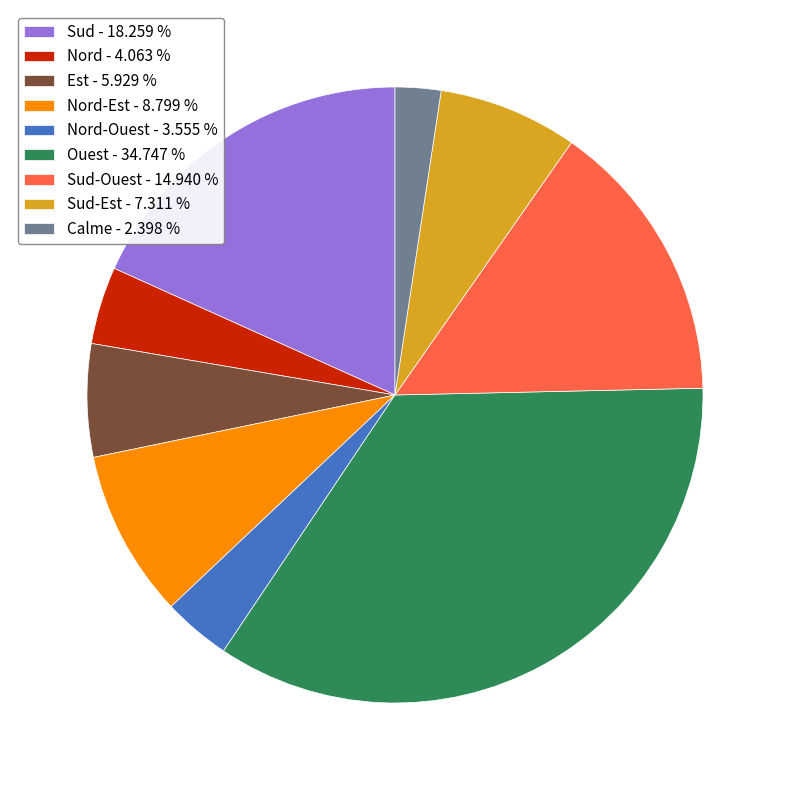

Do Calme - 2.398 % and Sud-Ouest - 14.940 % together represent more than half of the pie?

No